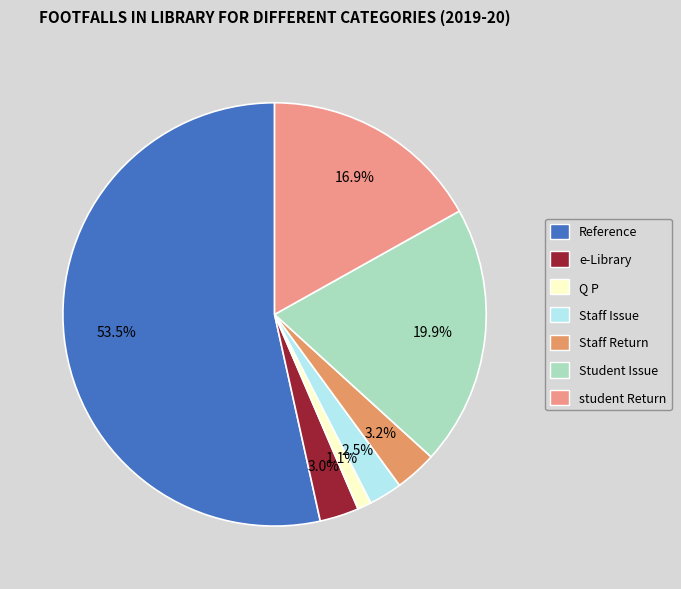

To the nearest percent, what is the average slice percentage?

14%